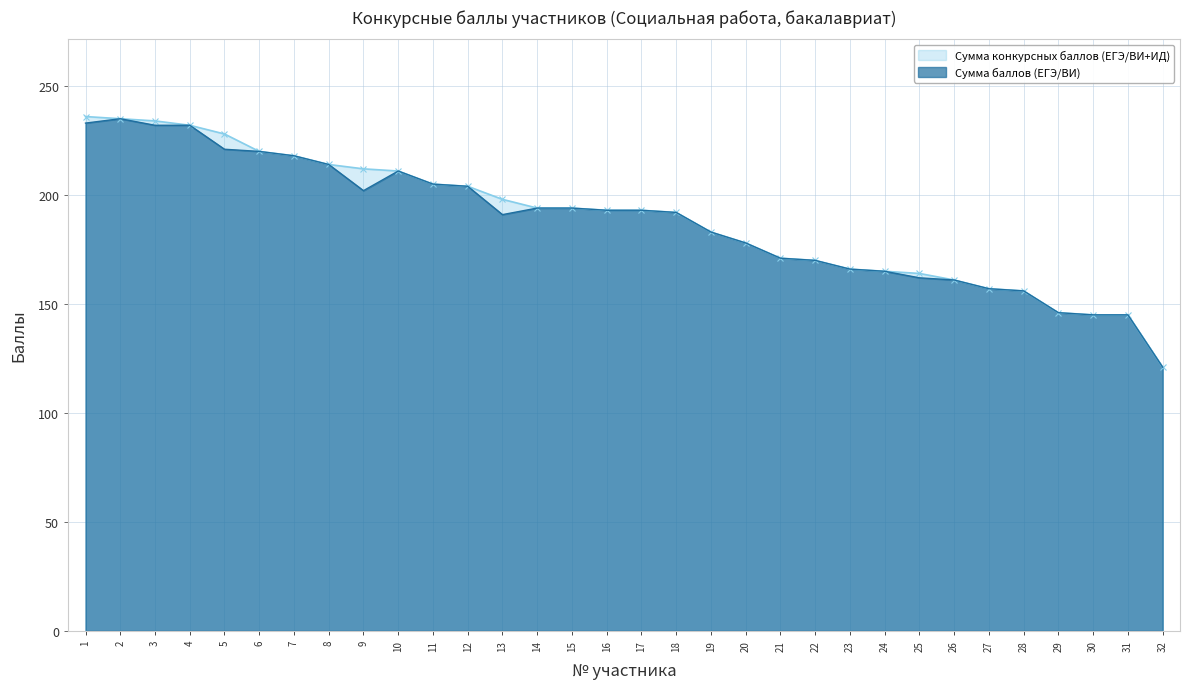

What is the total value across all series at 5?

449